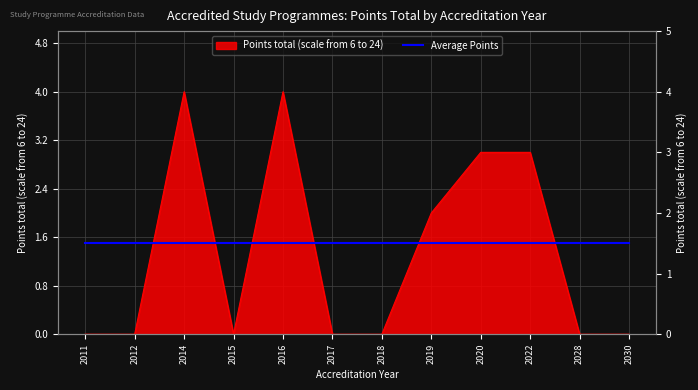

How many points are lower than both their immediate neighbors (excluding endpoints)?

1